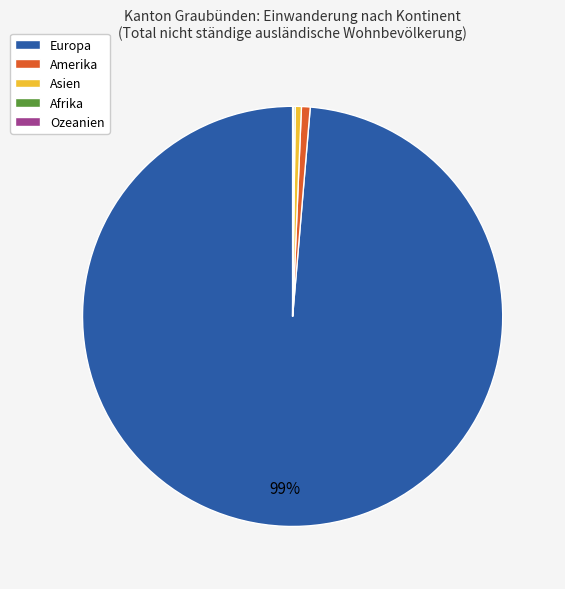

Which slice represents more than half of the pie?

Europa